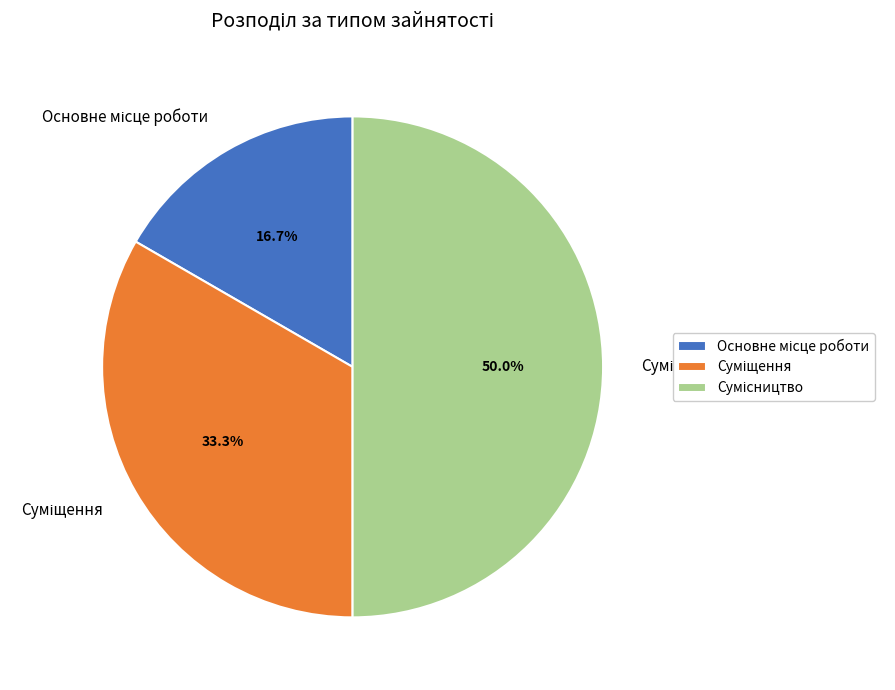

Count the number of slices in the pie.

3